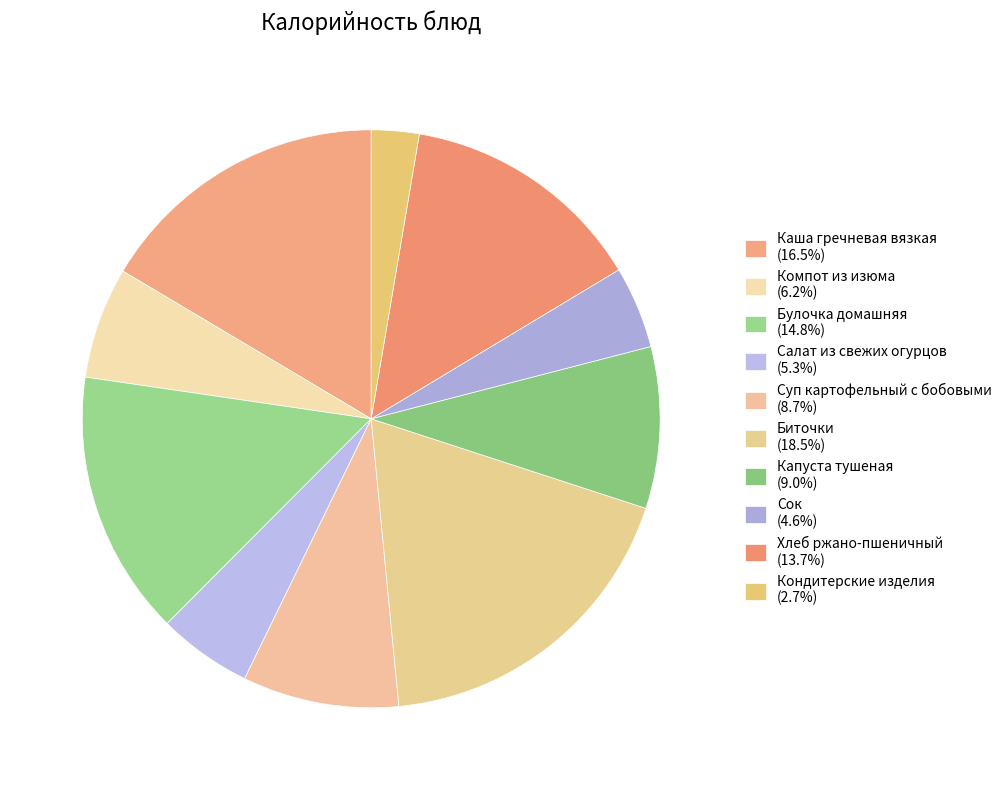

Between Хлеб ржано-пшеничный and Суп картофельный с бобовыми, which is larger?

Хлеб ржано-пшеничный